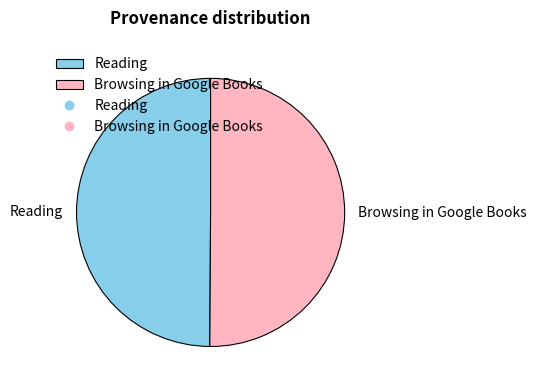

Combined, do Reading and Browsing in Google Books account for over 50%?

Yes